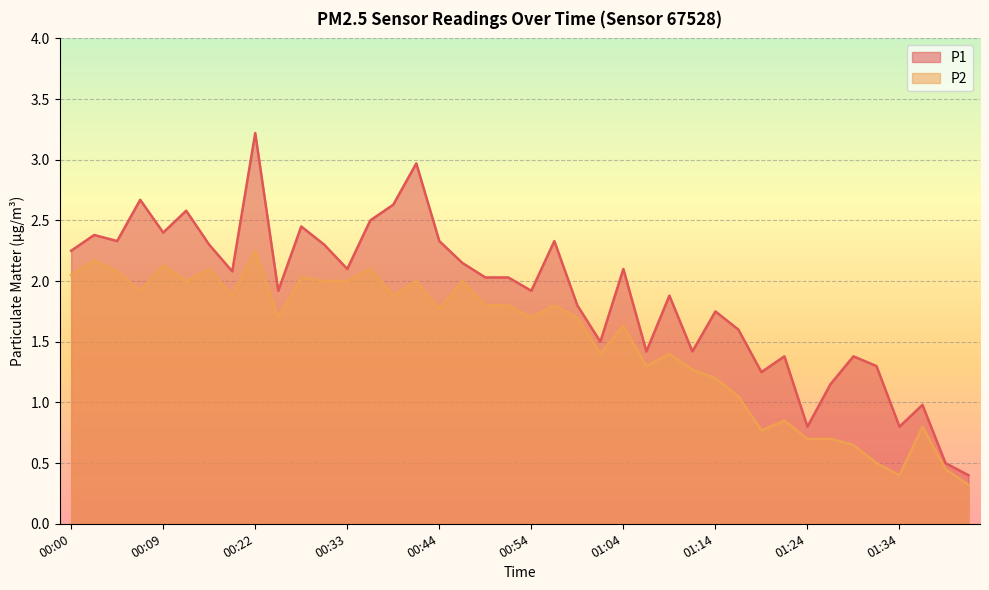

Which series has the largest total across all categories?

P1